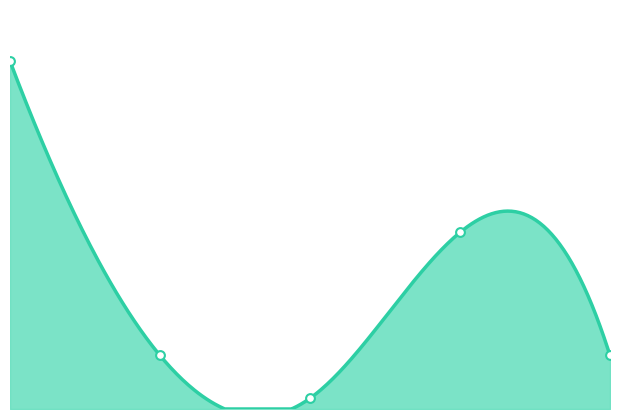

What is the change in value from 0.0 to 3.0?

-32